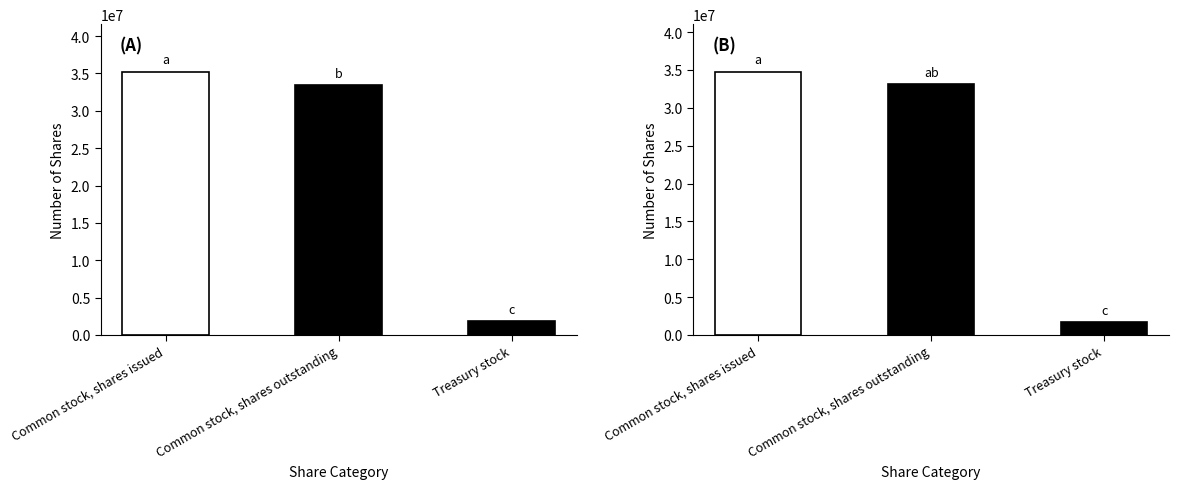

Rank the series by their average value, from lowest to highest.

Dec. 31, 2015, Mar. 31, 2016